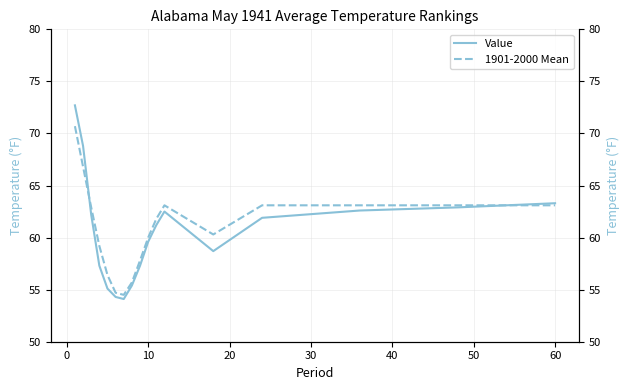

True or false: Value and 1901-2000 Mean intersect in this chart.

True